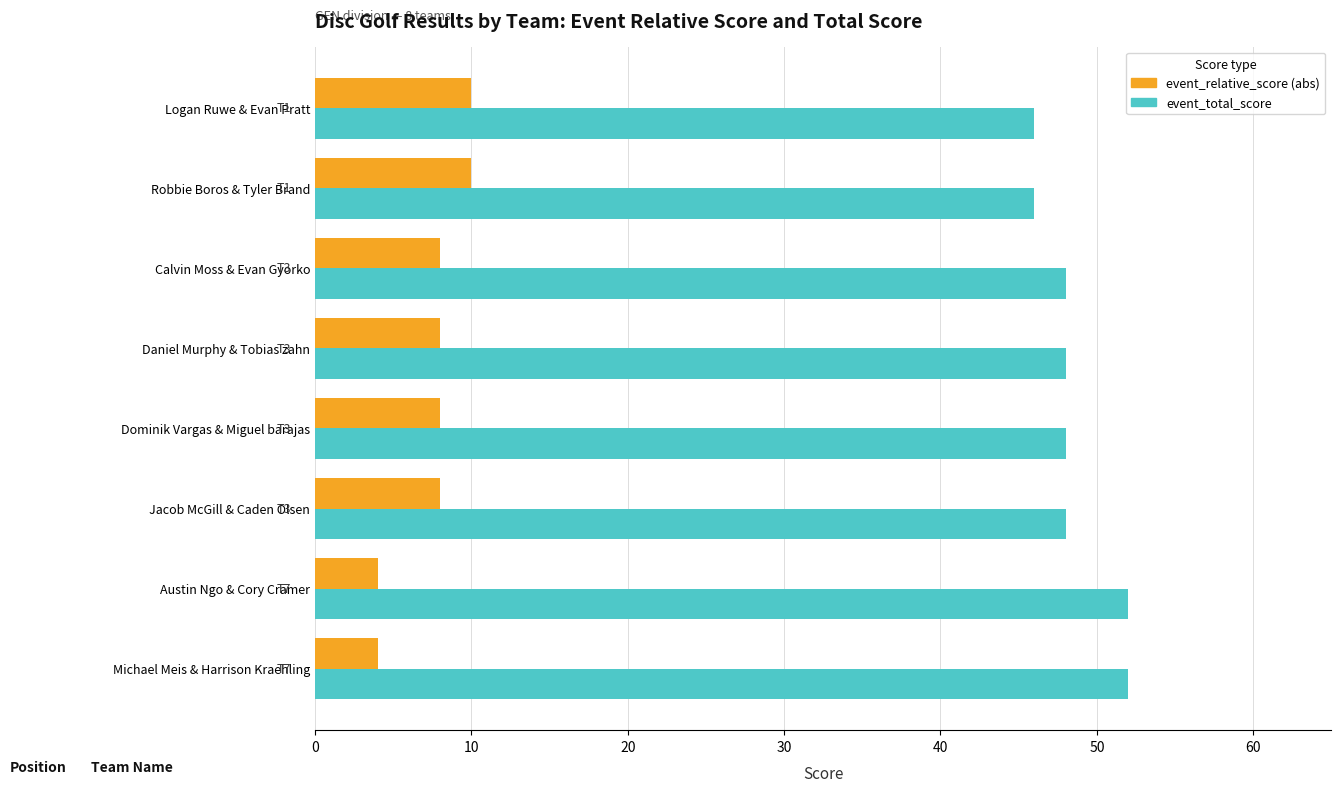

What is the total value across all series at Logan Ruwe & Evan Pratt?

56